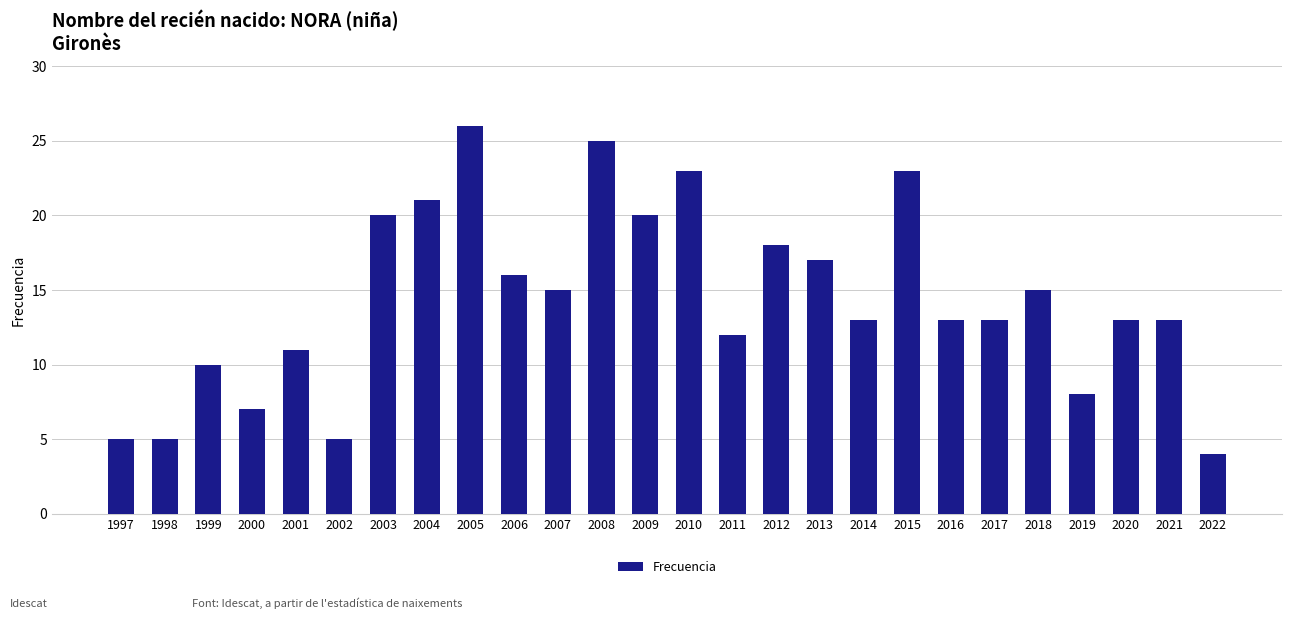

Which has a higher value, 1997 or 1999?

1999